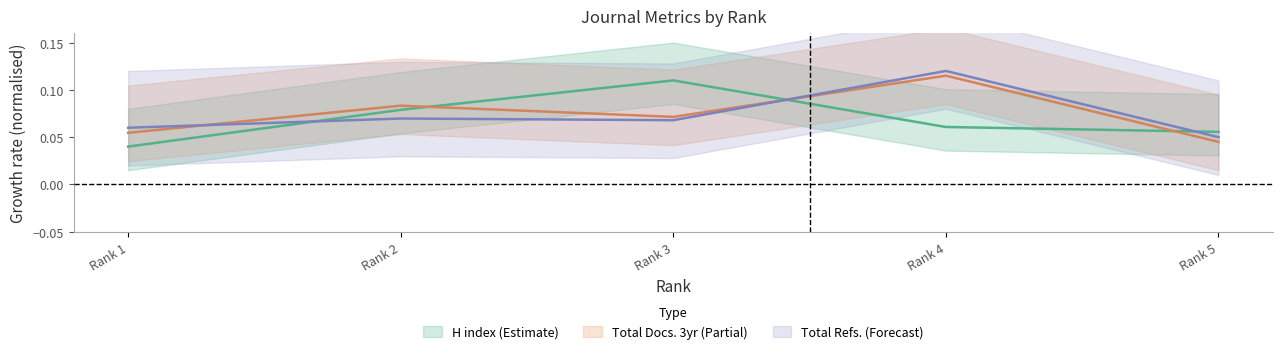

At how many categories does at least one series exceed 0?

5